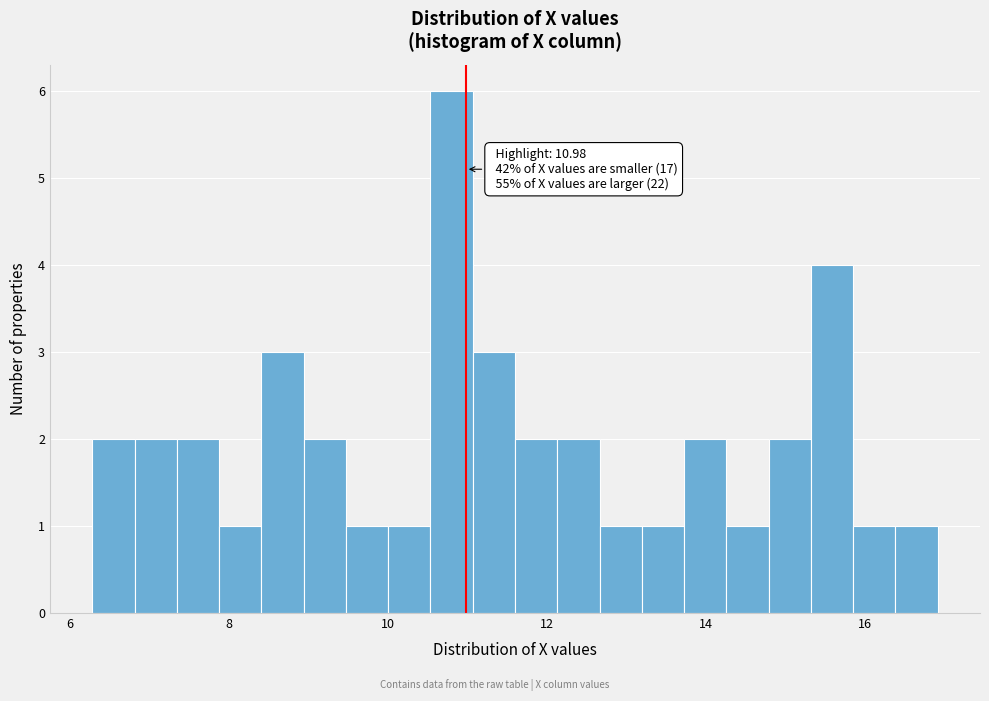

Read against the x-axis, roughly where is the centre of the tallest bar?

10.8